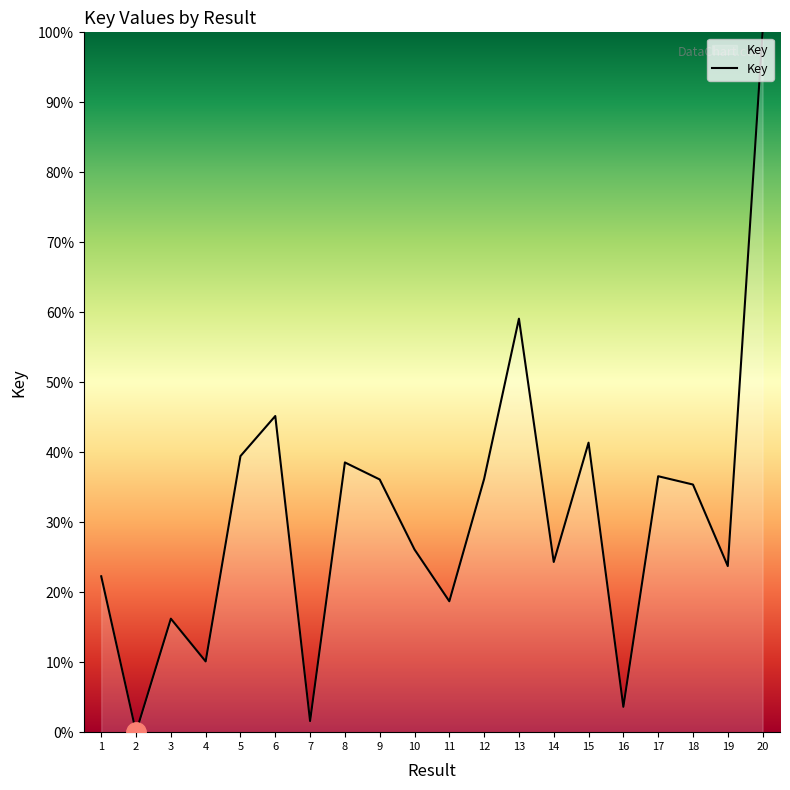

What is the maximum value shown in the chart?

100.0